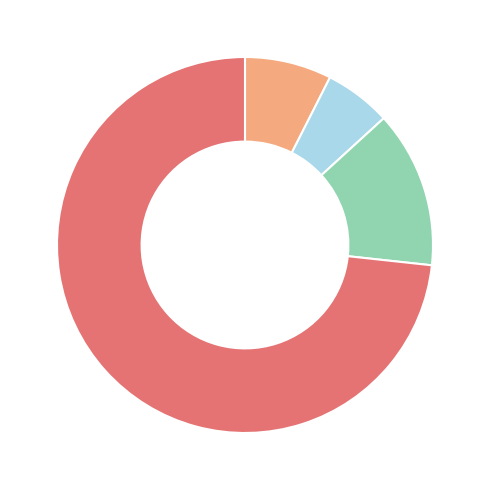

Does any single category account for the majority?

Yes